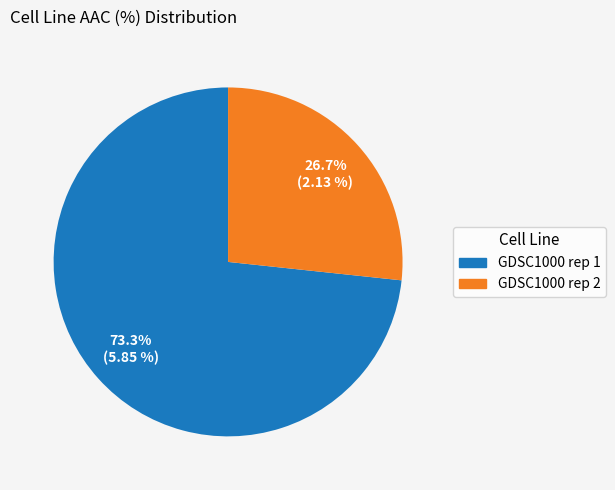

What percentage is the GDSC1000 rep 1 slice, to the nearest percent?

73%